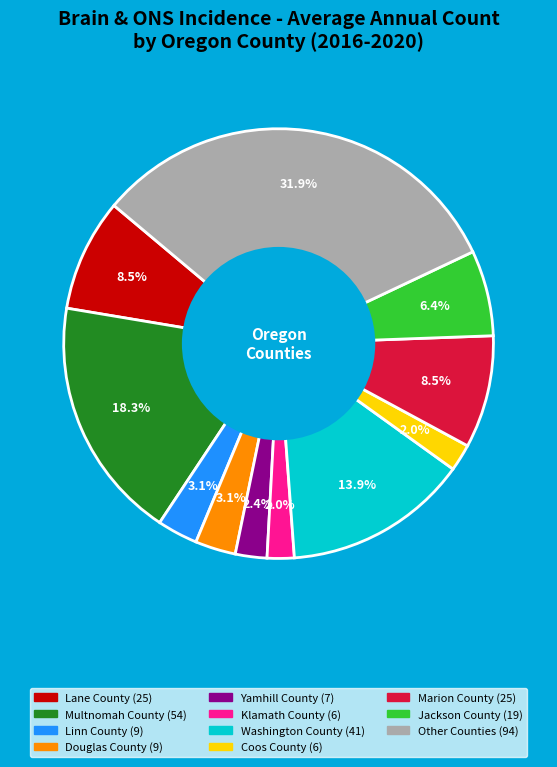

How many segments does this pie chart have?

11